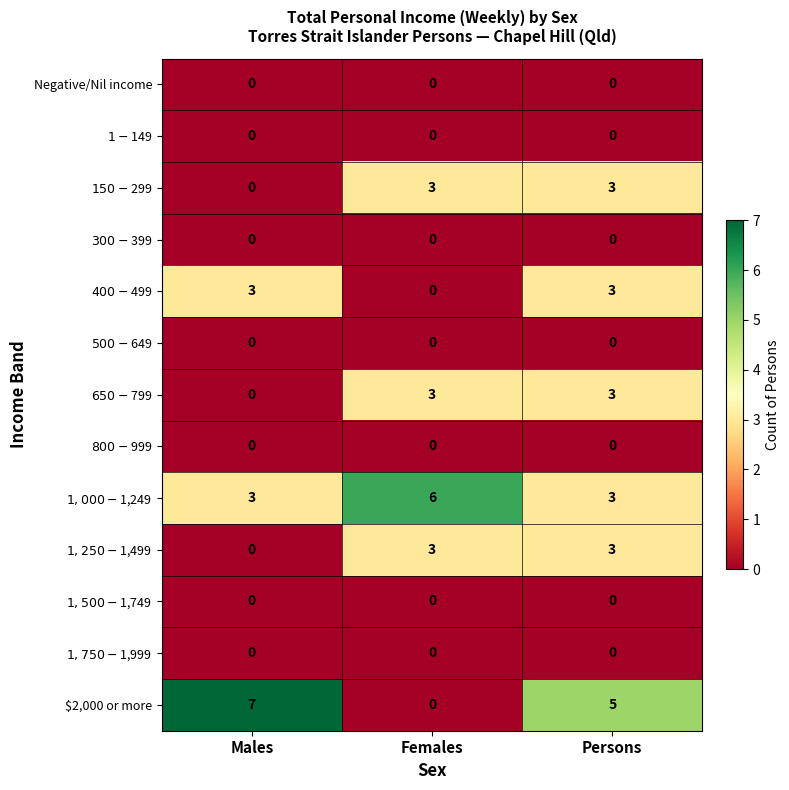

Where does the $2,000 or more series first go above 5?

Males